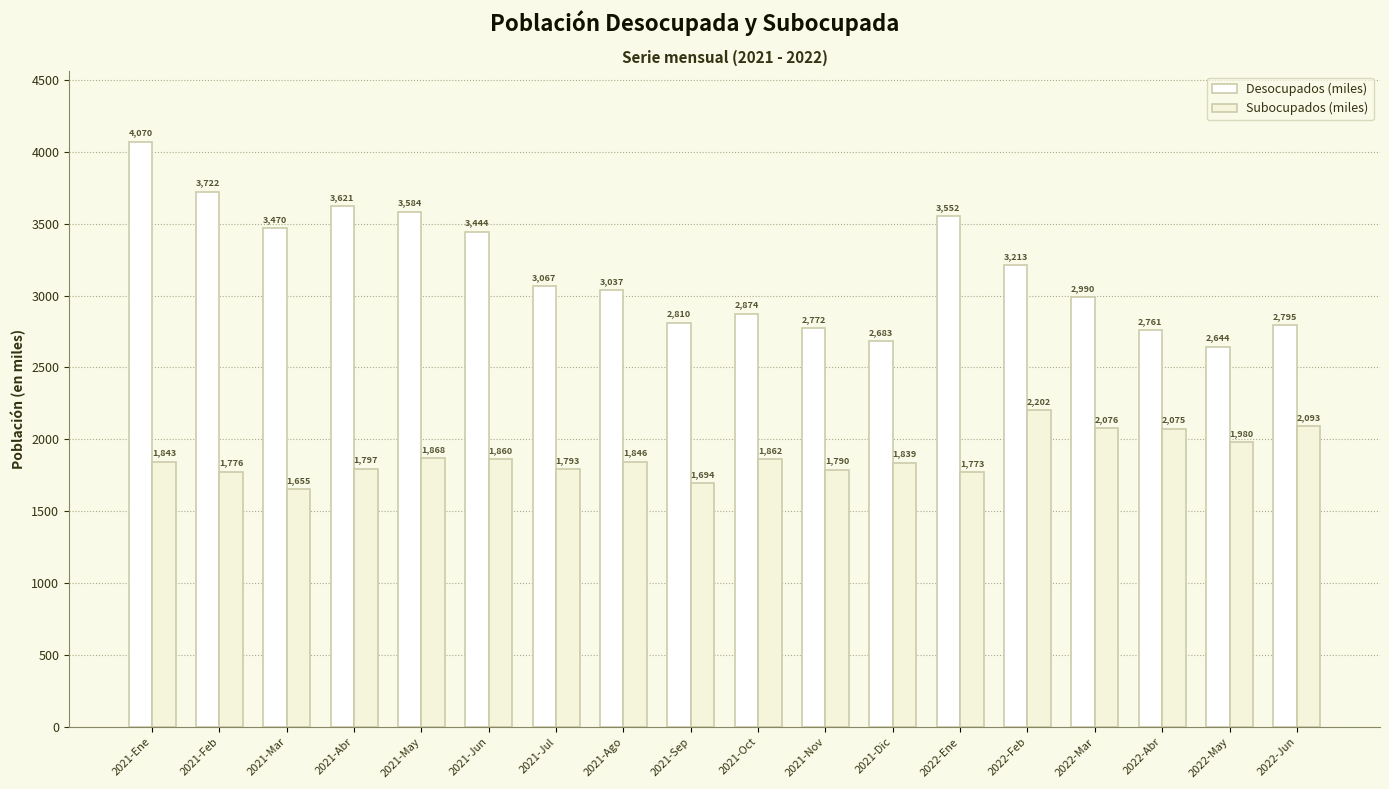

Reading left to right, transcribe all the data shown in this chart.

Desocupados (miles): 4070.5	3722.4	3470.0	3620.6	3584.0	3444.5	3066.6	3037.1	2809.8	2873.9	2772.5	2682.9	3551.6	3212.5	2990.3	2760.6	2643.8	2794.7
Subocupados (miles): 1843.4	1776.3	1655.1	1796.5	1867.5	1860.3	1792.8	1845.9	1694.1	1861.9	1789.7	1838.6	1772.9	2201.6	2076.5	2075.4	1980.4	2092.5